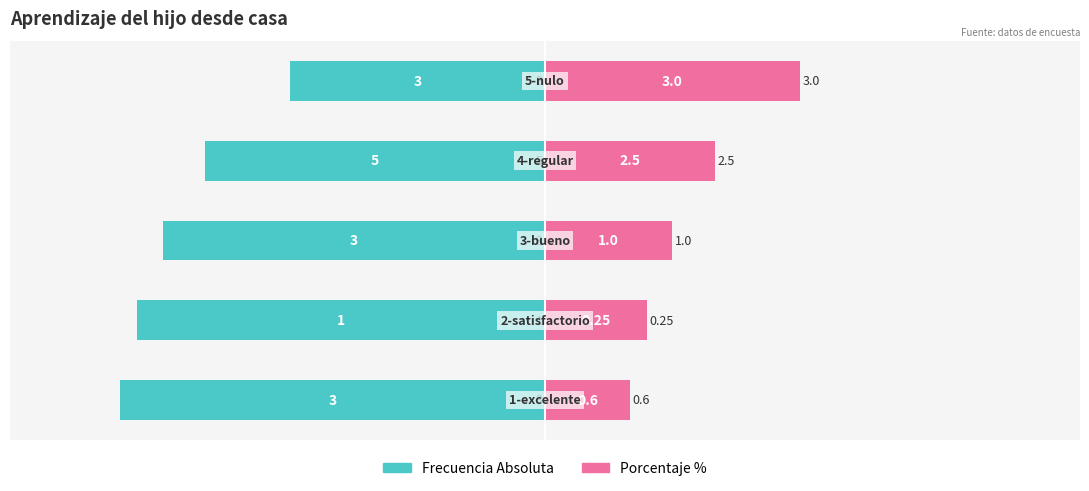

Which label corresponds to the largest value in the chart?

4